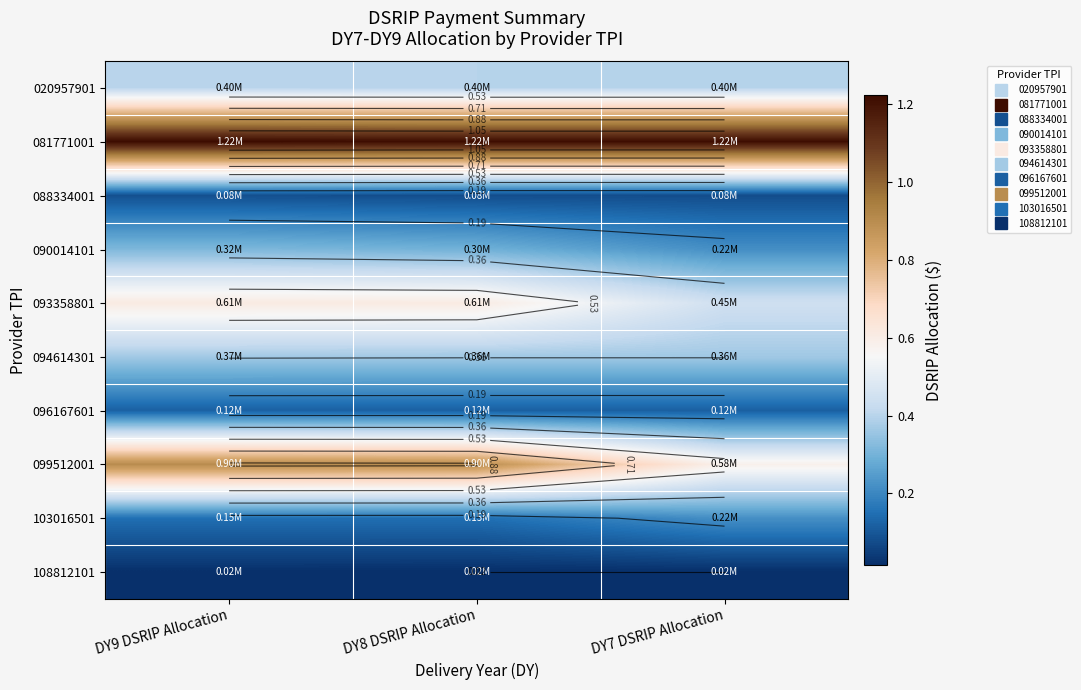

What is the minimum value for 088334001?

0.1